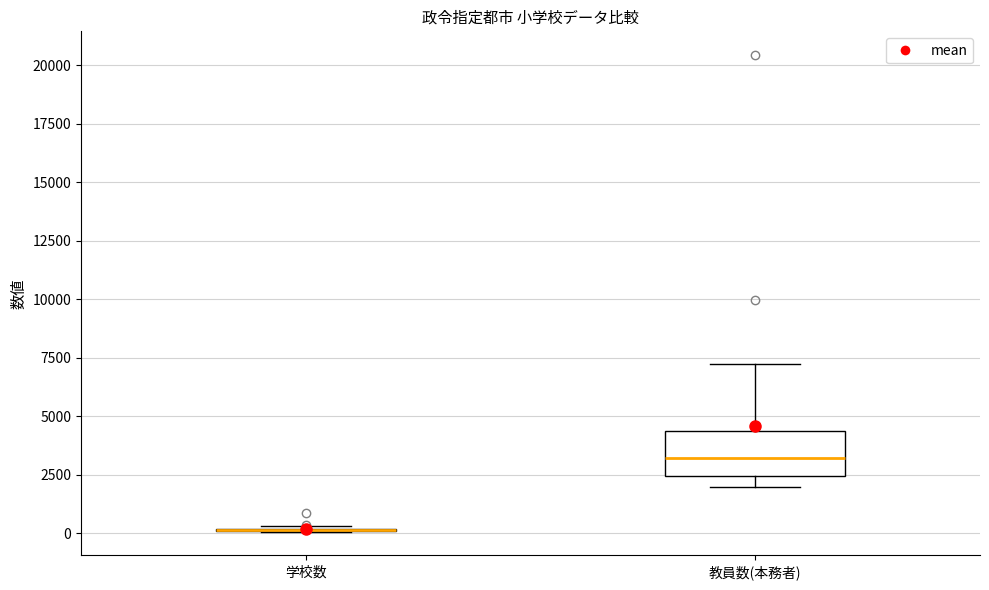

Reading left to right, read every box against the y-axis: the position of its median line, the range the box covers, and the ends of its whiskers. The values are not printed on the chart, so give them approximately, as read against the axis.

学校数: box collapsed to a line at 0, whiskers 0 to 500
教員数(本務者): median 3000, box 2500 to 4500, whiskers 2000 to 7000